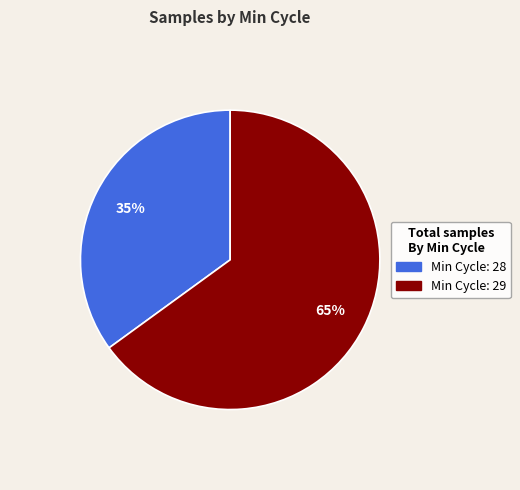

Does any single category account for the majority?

Yes